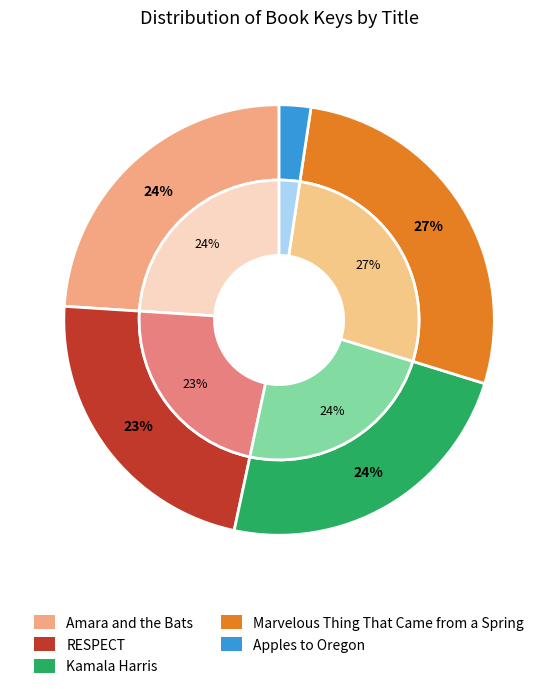

What is the smallest slice in the pie chart?

Apples to Oregon